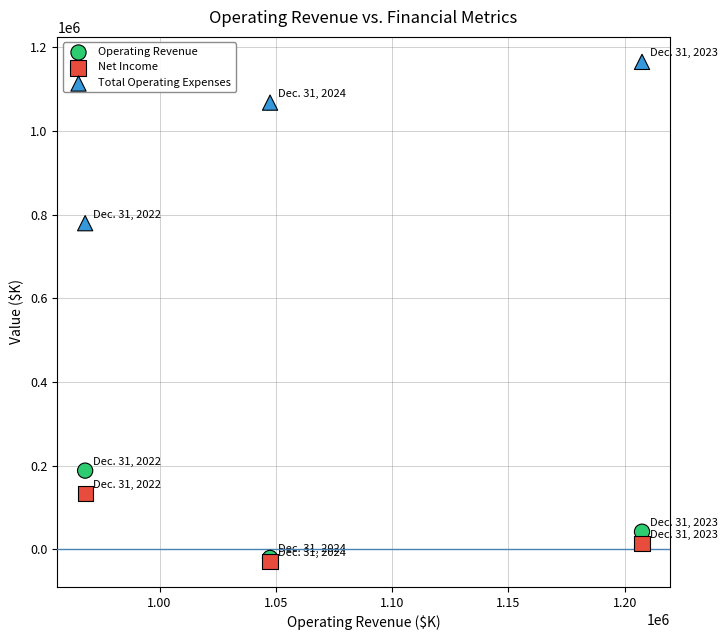

What are all the series names shown in the legend?

Operating Revenue, Net Income, Total Operating Expenses